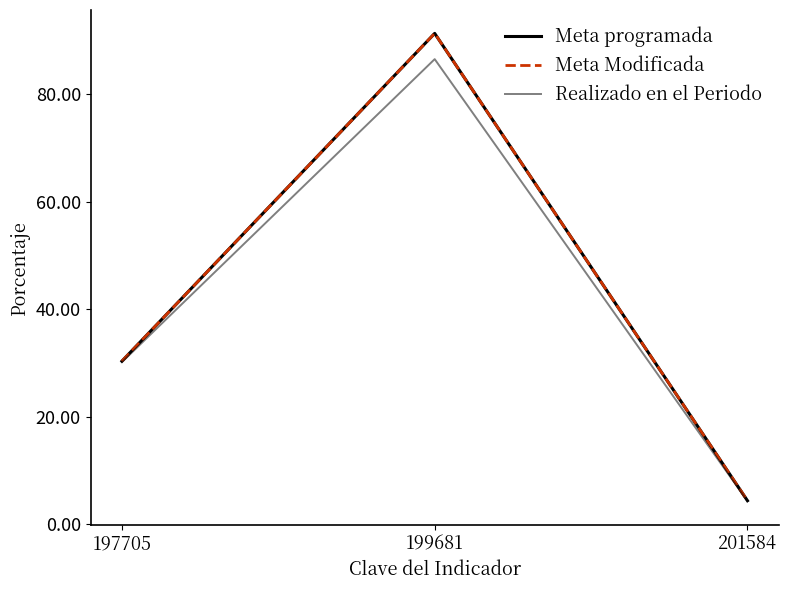

Which series changed the most between 199681 and 201584?

Meta programada